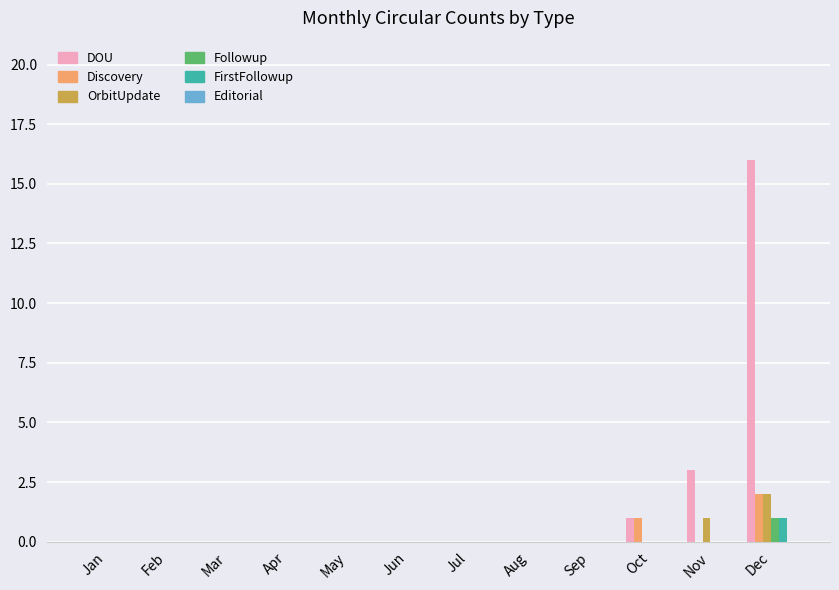

How many groups of bars are there?

12